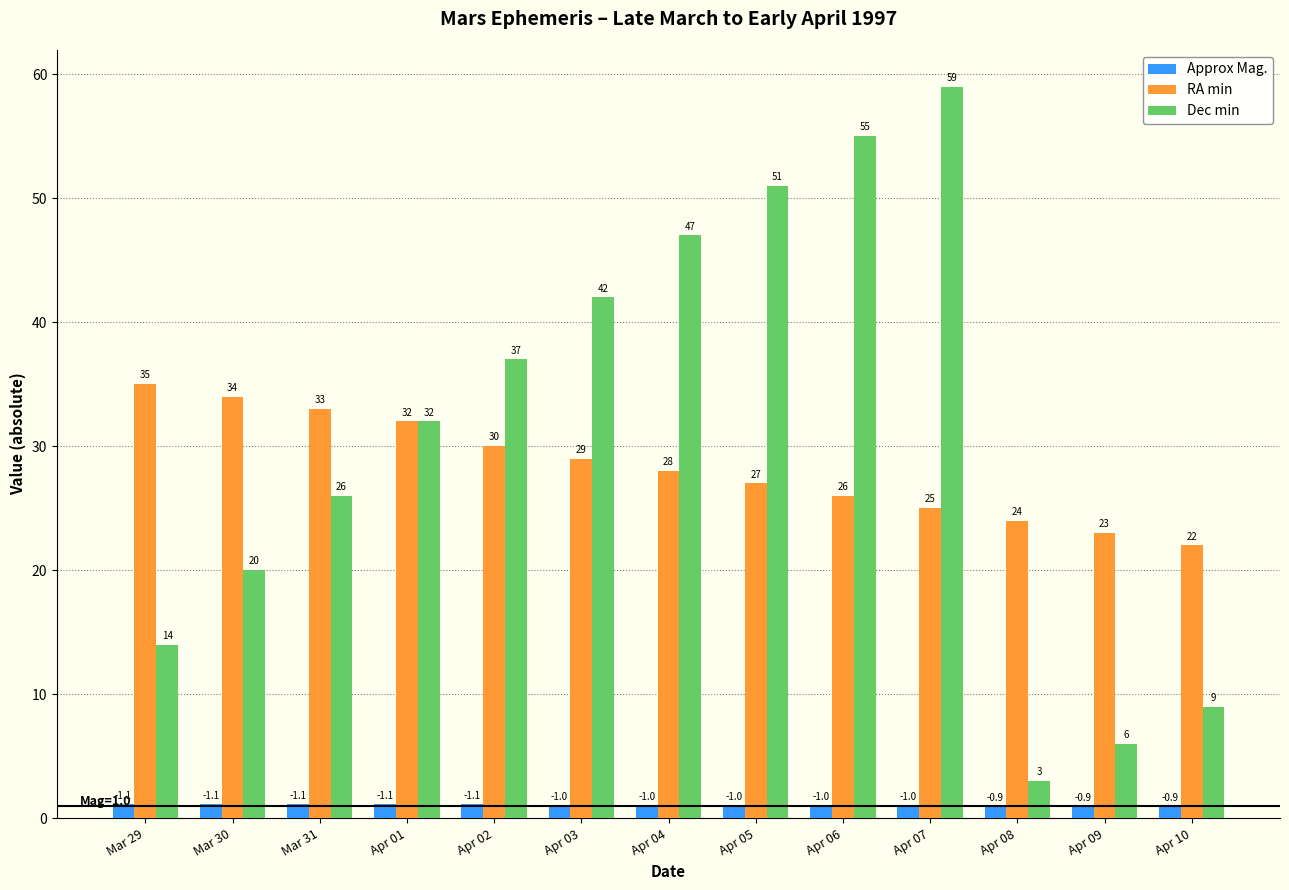

Between Apr 07 and Apr 09, which series saw the biggest shift?

Dec min